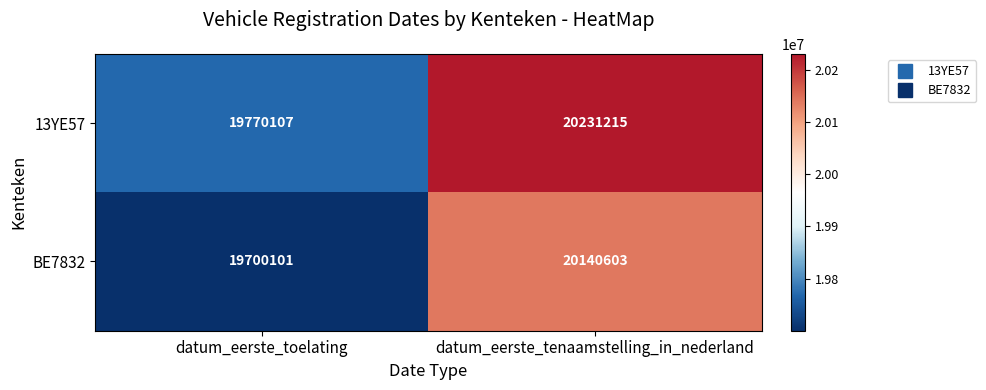

Is it true that 13YE57 equals 13351680 at datum_eerste_toelating?

False